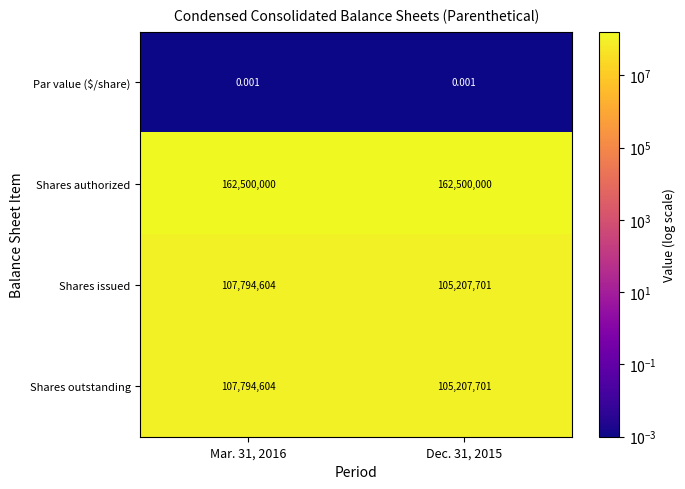

Which series has the largest total across all categories?

Shares authorized